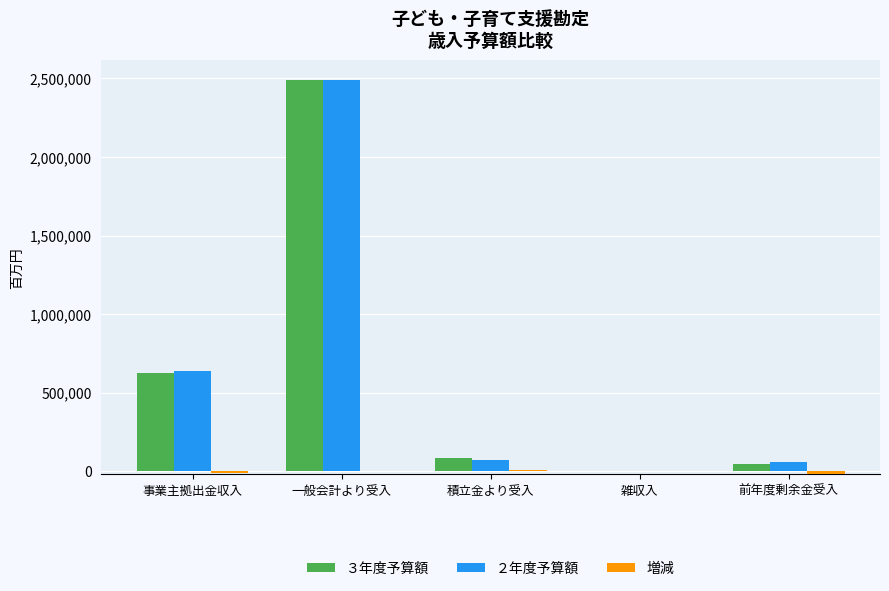

Are the bars horizontal?

No